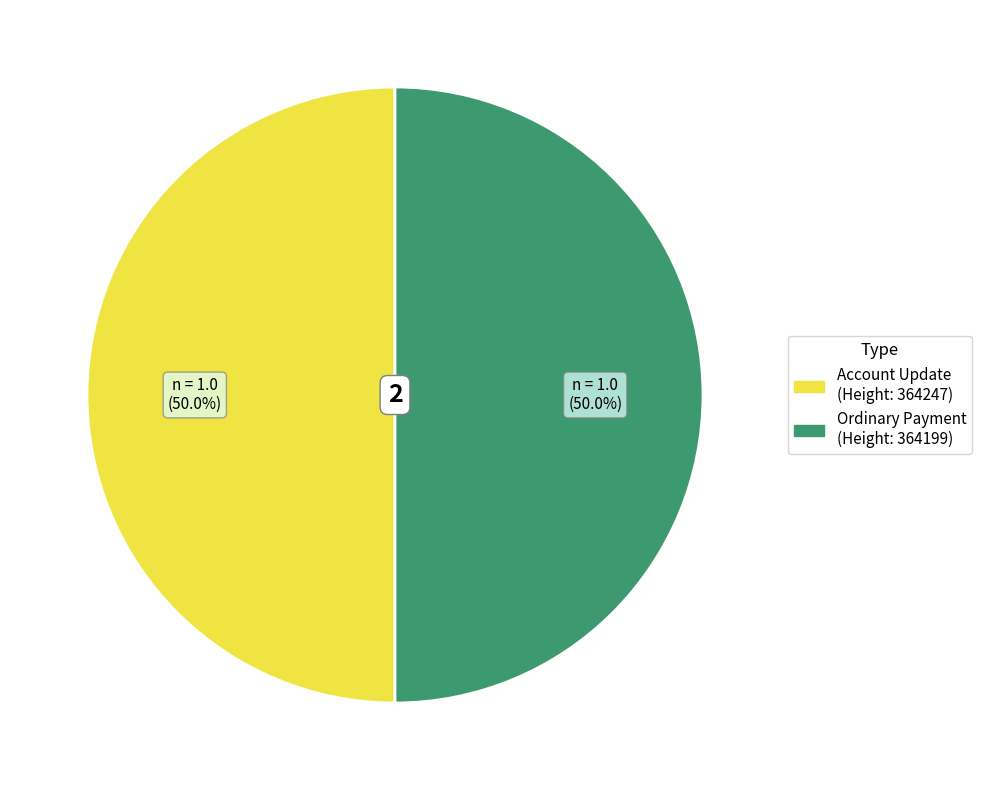

To the nearest percent, what is the difference between the largest and smallest slice percentages?

0%